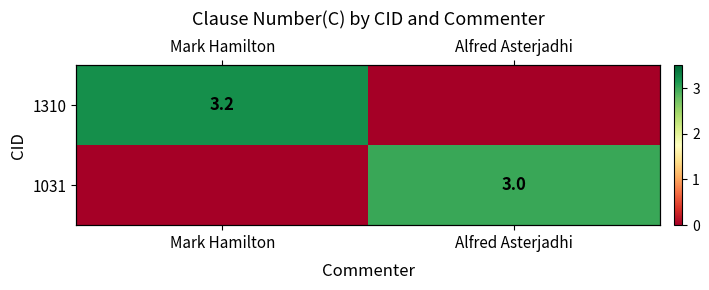

Which series has the largest range (max minus min)?

1310